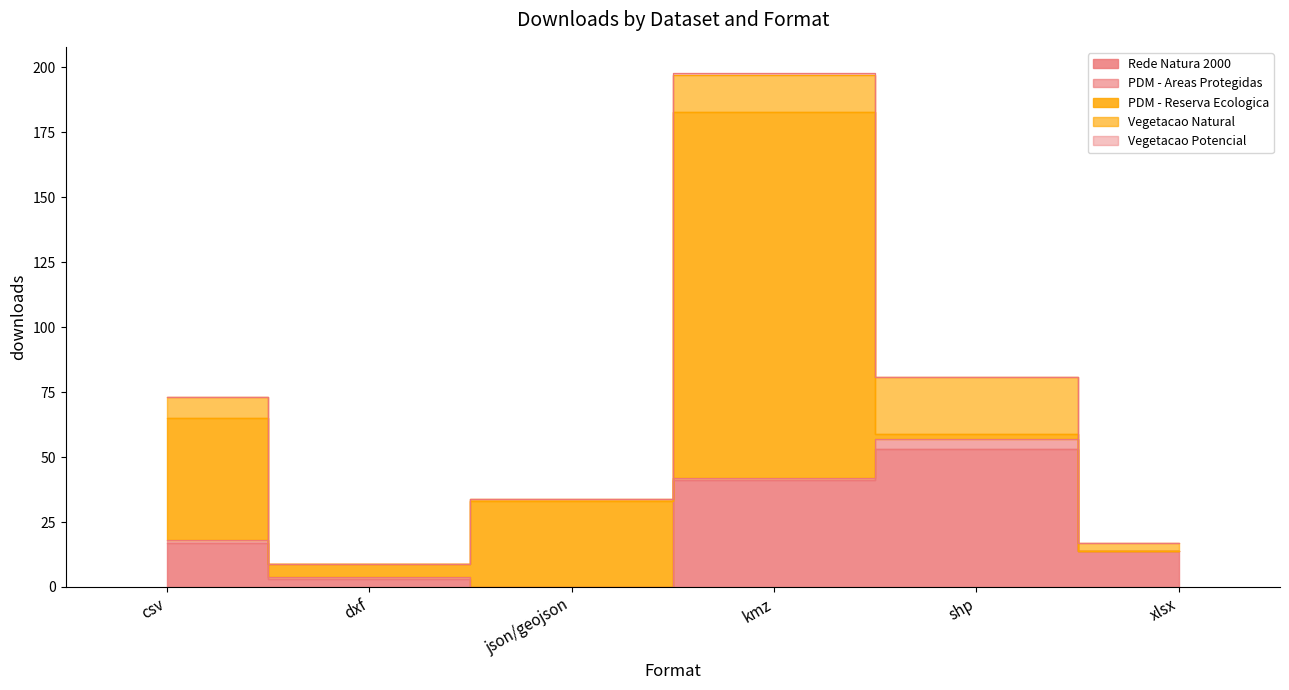

True or false: Rede Natura 2000 and Vegetacao Potencial cross at least once.

False